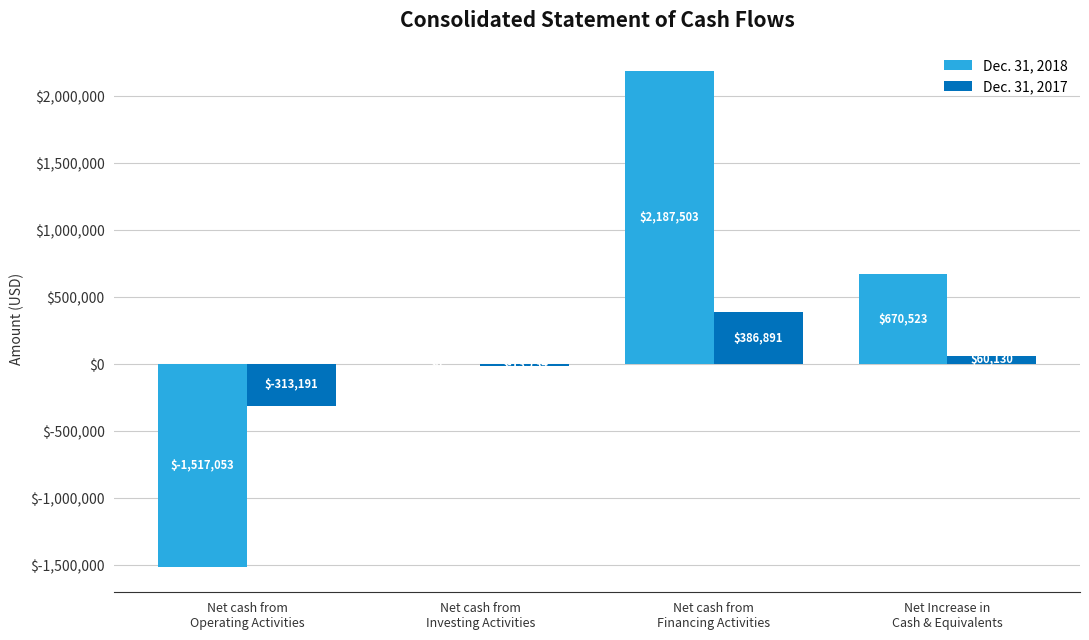

Which series has the largest total across all categories?

Dec. 31, 2018